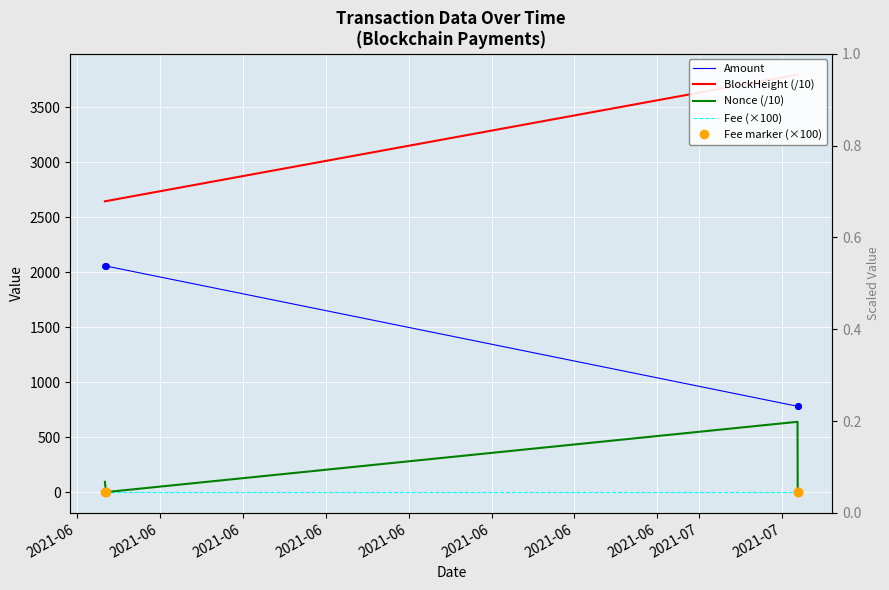

In Nonce (/10), how many points are lower than both neighbors (excluding endpoints)?

1